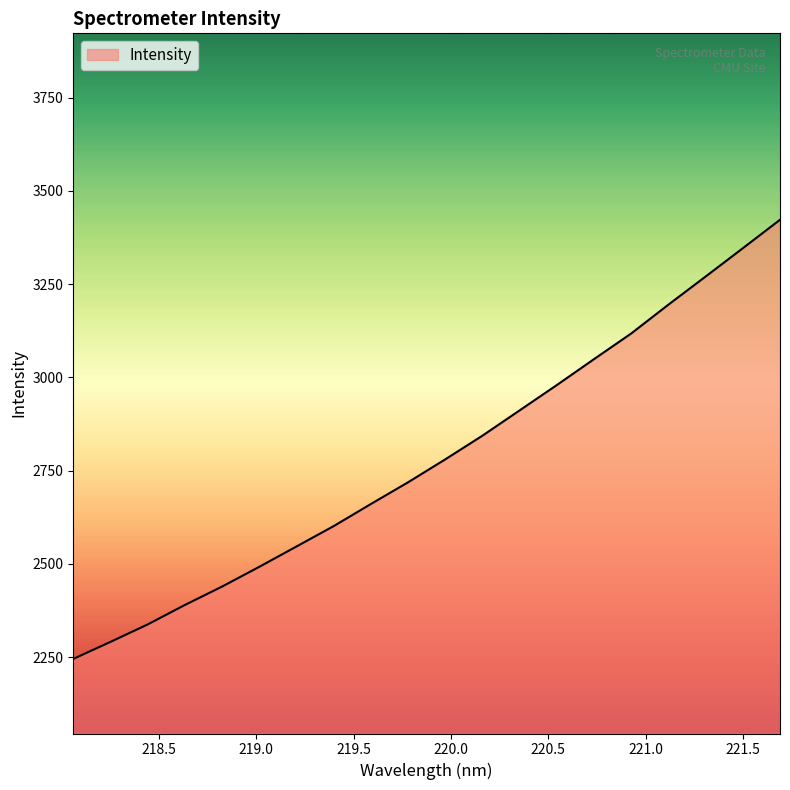

What is the minimum value shown in the chart?

2244.9